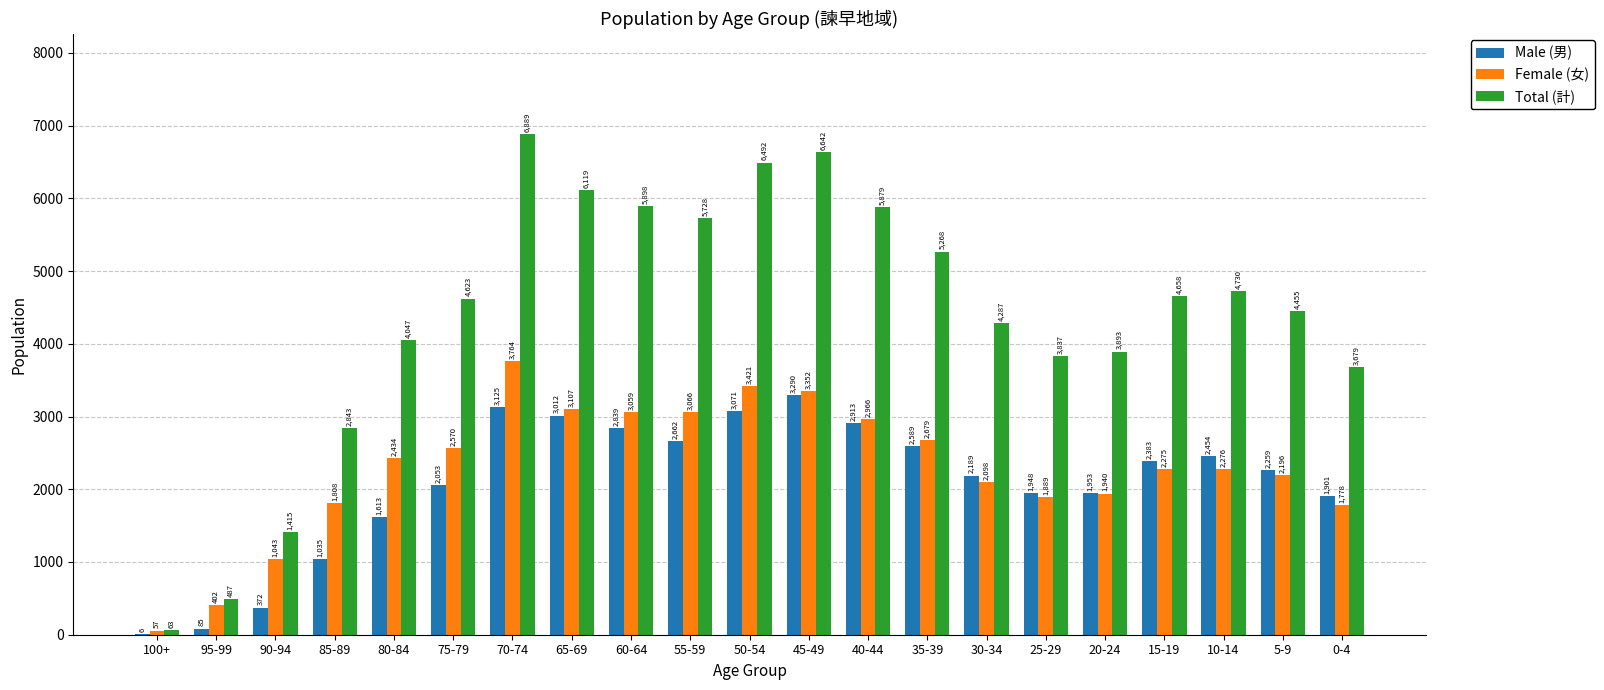

Which series changed the most between 90-94 and 40-44?

Total (計)